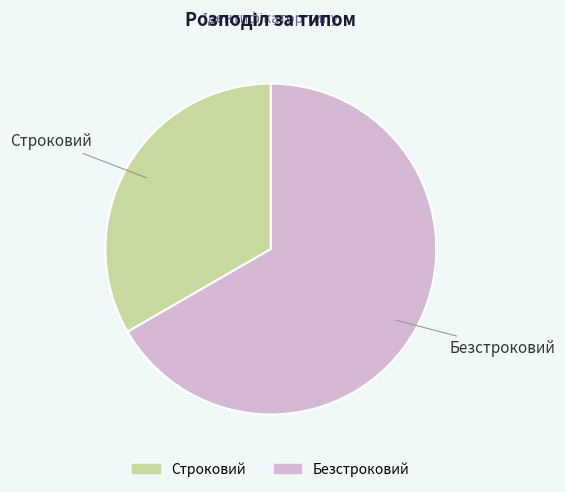

Which slice is the largest?

Безстроковий